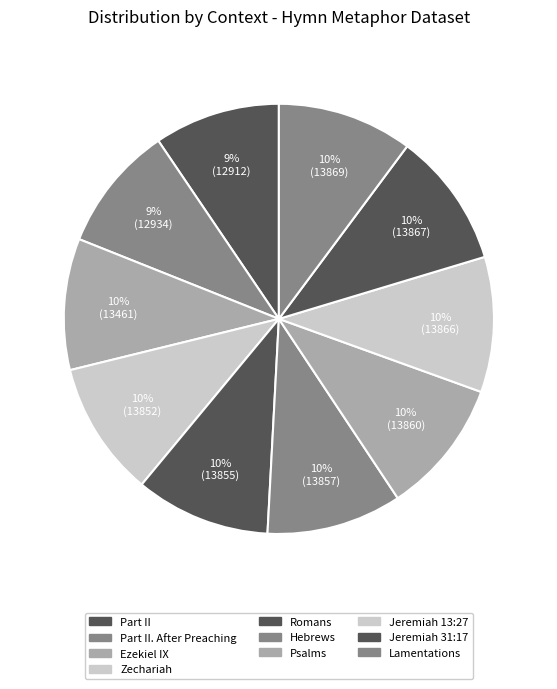

Which slice is the largest?

Lamentations